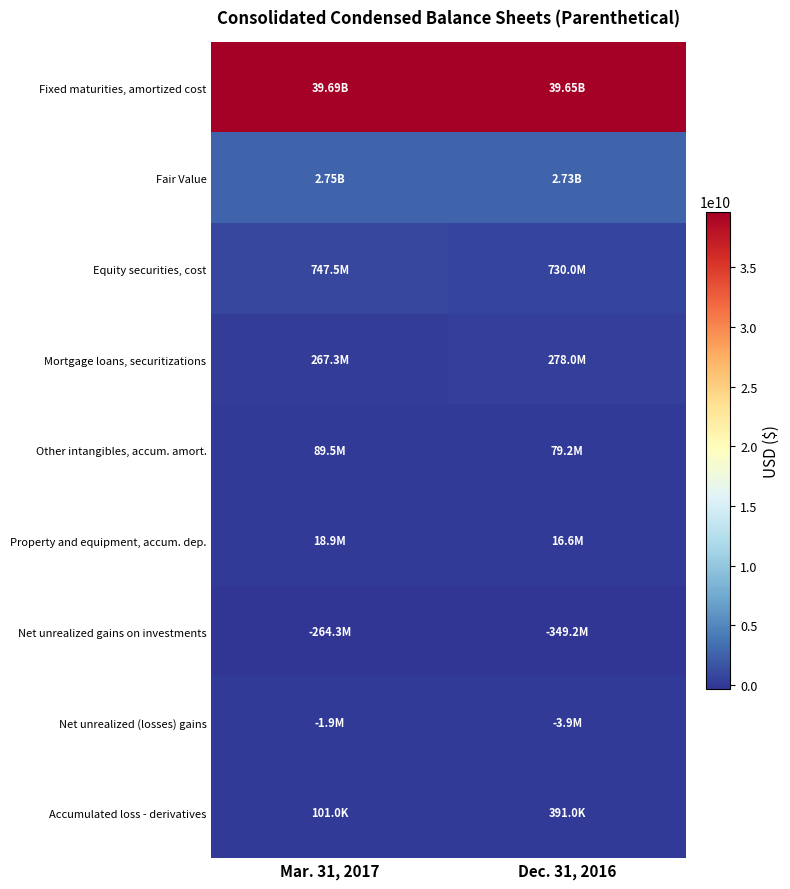

Reading left to right, transcribe all the data shown in this chart.

Fixed maturities, amortized cost: Mar. 31, 2017=39688656000	Dec. 31, 2016=39645111000
Fair Value: Mar. 31, 2017=2746375000	Dec. 31, 2016=2733340000
Equity securities, cost: Mar. 31, 2017=747476000	Dec. 31, 2016=729951000
Mortgage loans, securitizations: Mar. 31, 2017=267267000	Dec. 31, 2016=277964000
Other intangibles, accum. amort.: Mar. 31, 2017=89510000	Dec. 31, 2016=79183000
Property and equipment, accum. dep.: Mar. 31, 2017=18913000	Dec. 31, 2016=16573000
Net unrealized gains on investments: Mar. 31, 2017=-264271000	Dec. 31, 2016=-349242000
Net unrealized (losses) gains: Mar. 31, 2017=-1870000	Dec. 31, 2016=-3864000
Accumulated loss - derivatives: Mar. 31, 2017=101000	Dec. 31, 2016=391000